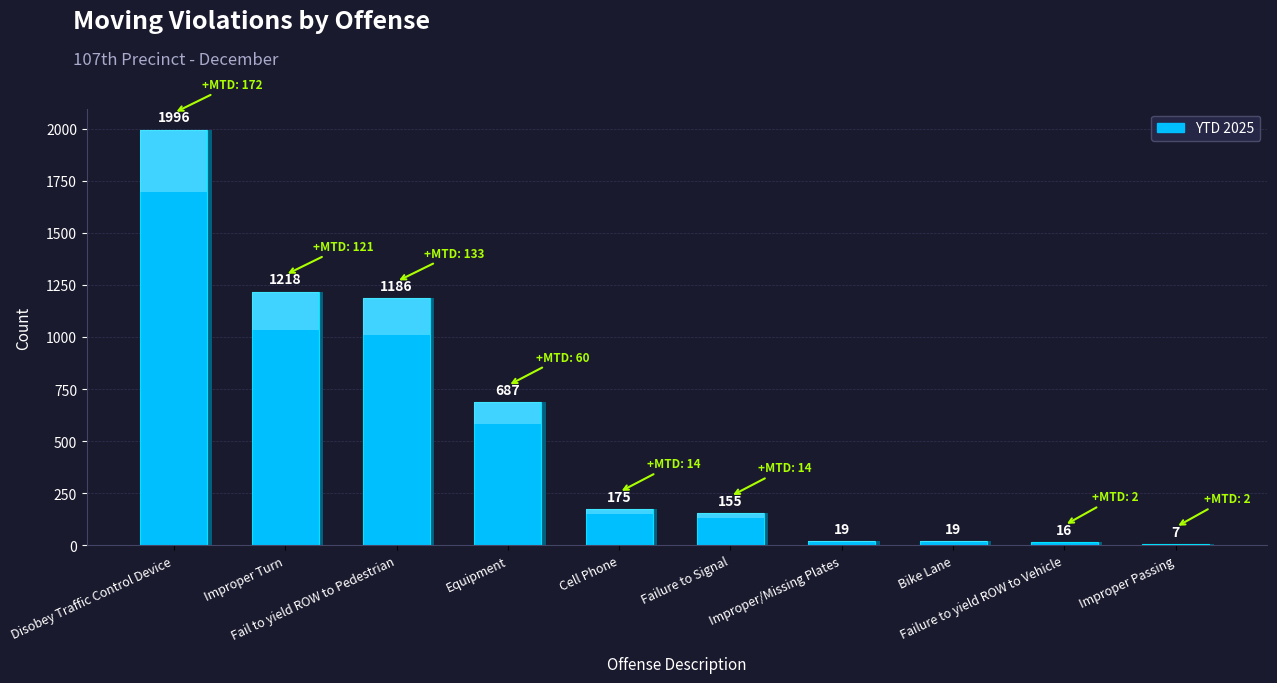

What is the average value?

548